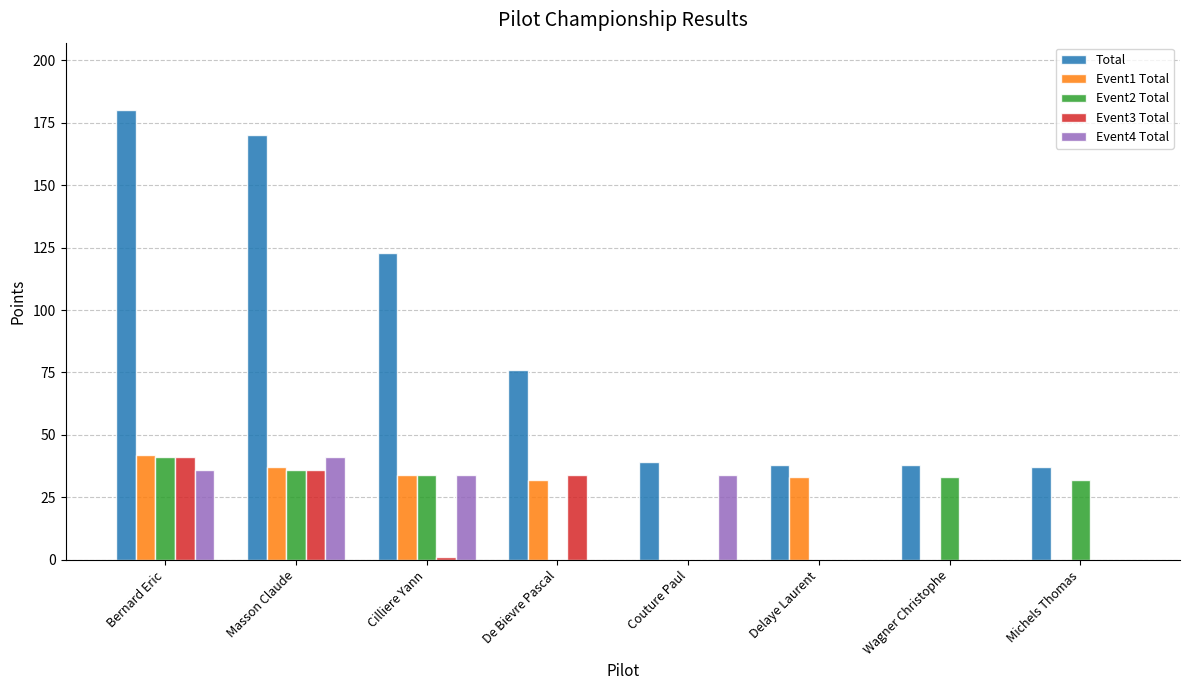

What is the total value across all series at Masson Claude?

320